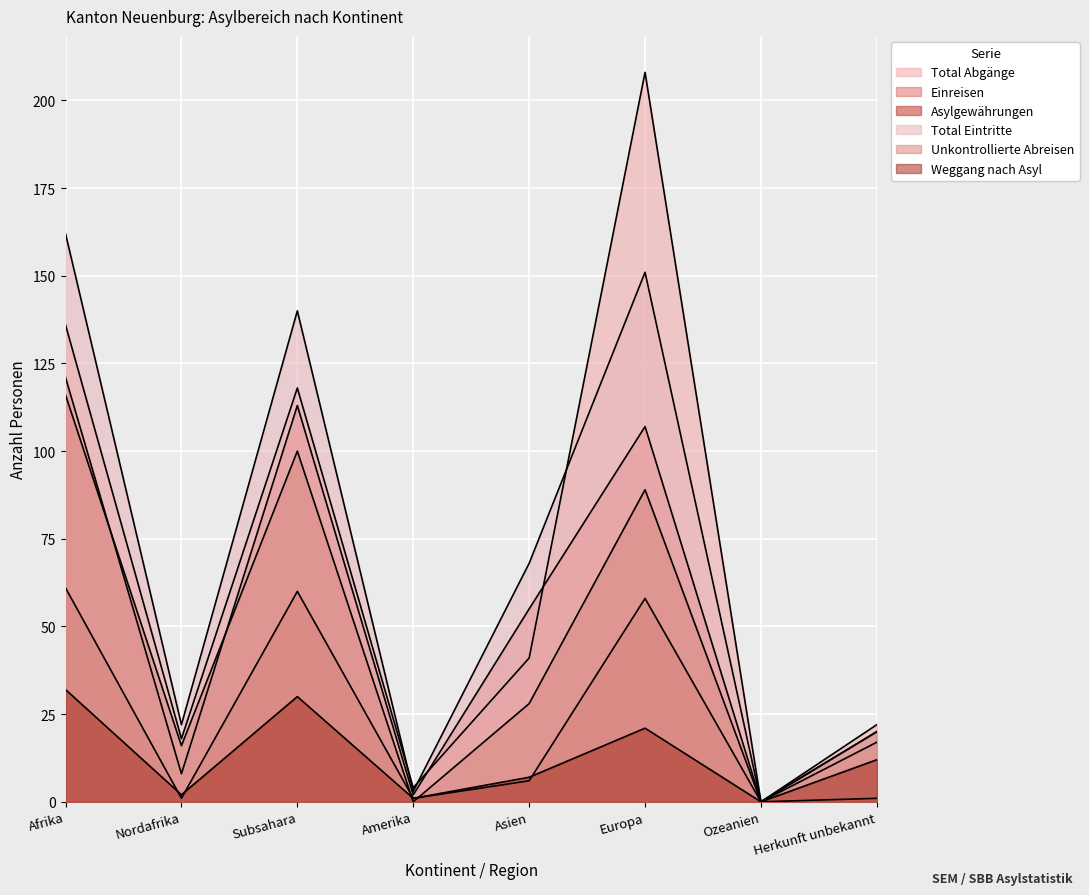

True or false: Einreisen has more than 2 interior local peaks.

False